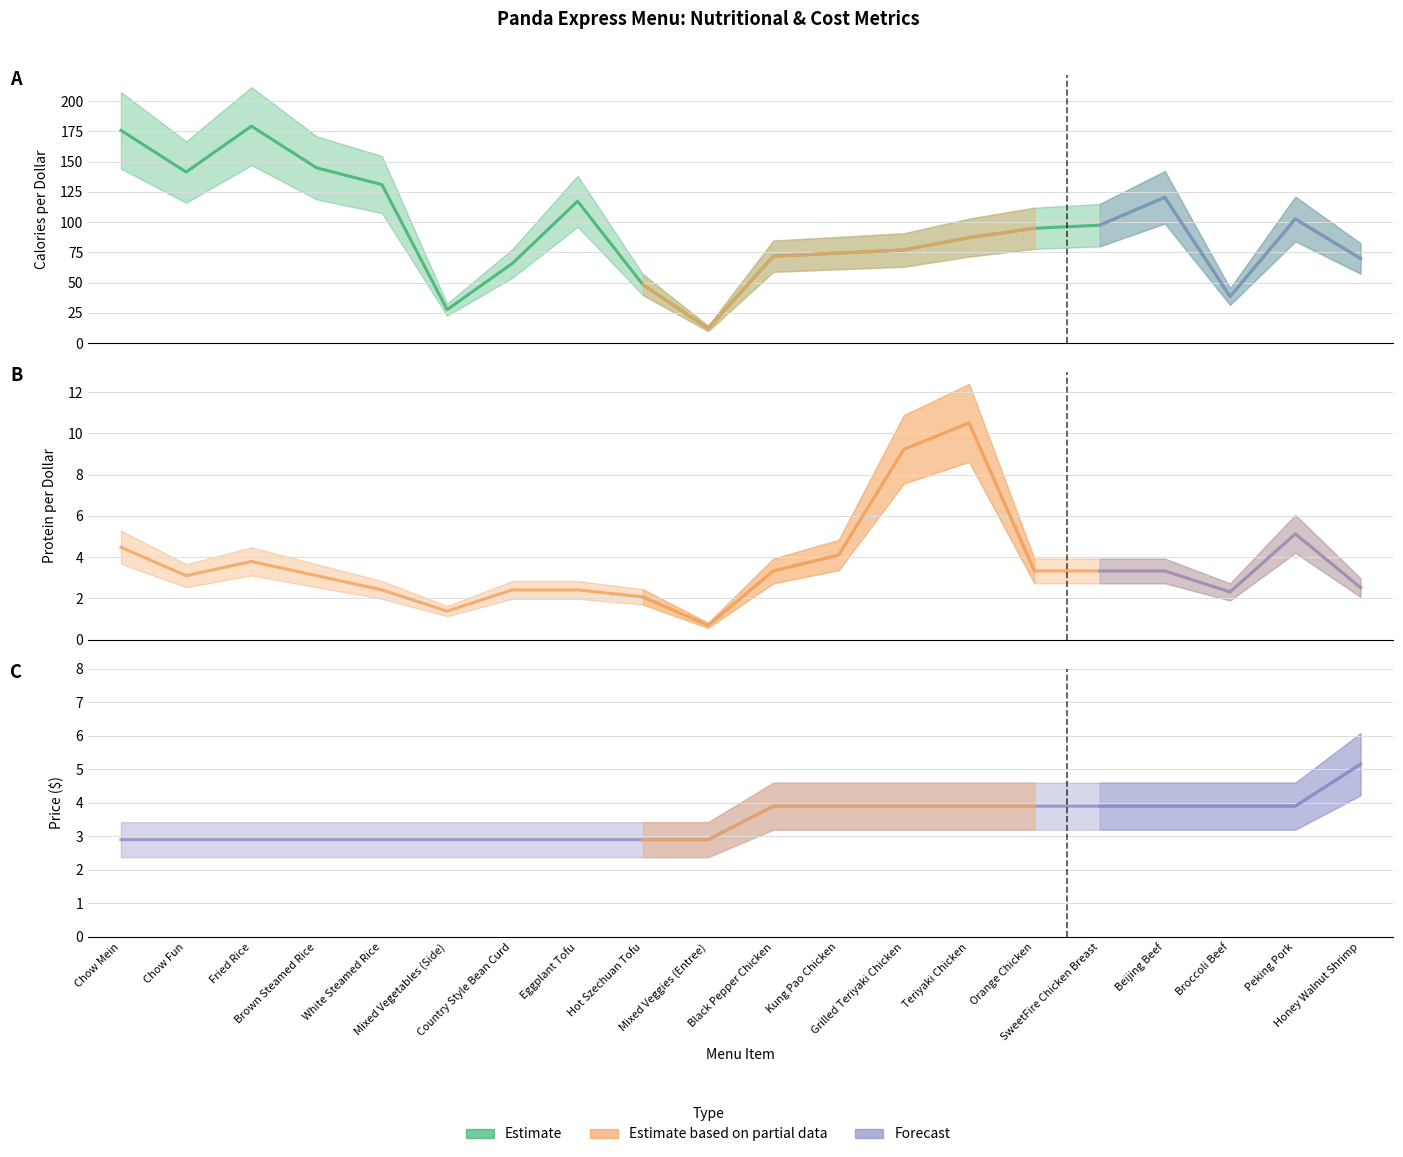

What is the sum of the Calories per Dollar (line) values at Orange Chicken and Kung Pao Chicken?

169.2